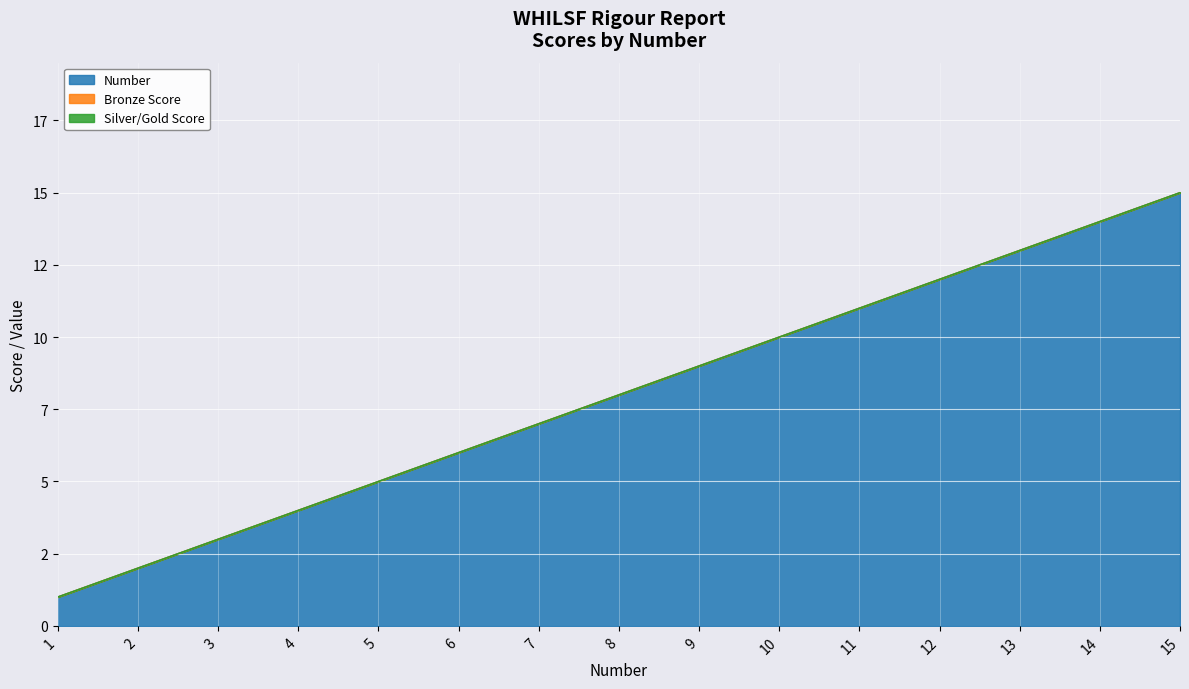

Which series has the largest total across all categories?

Number